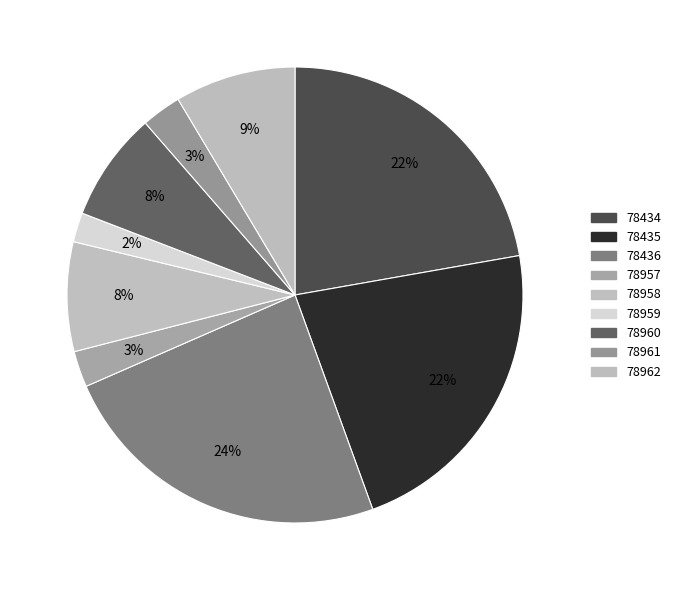

True or false: 78960 accounts for 14% of the total.

False